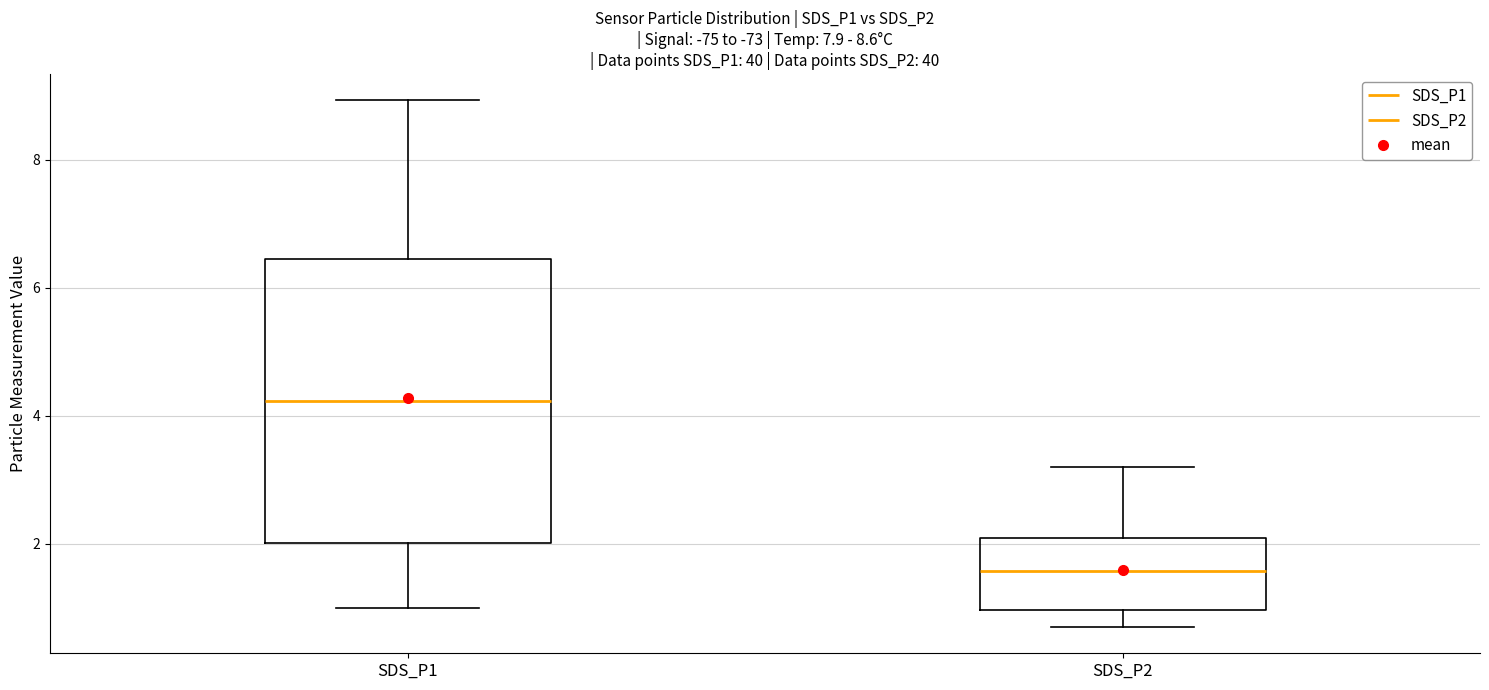

Which box's median line is the highest?

SDS_P1